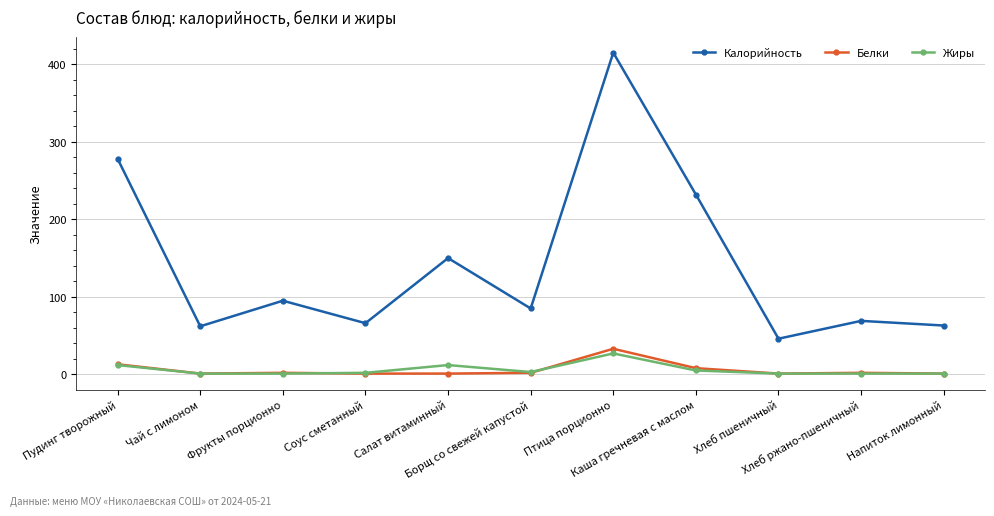

What is the sum of the Белки values at Пудинг творожный and Птица порционно?

46